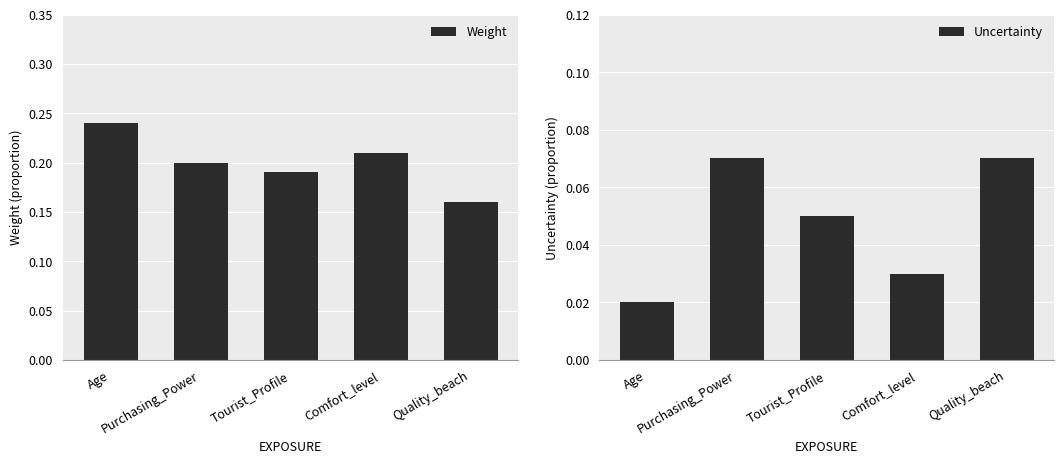

What position from the right is Age?

5